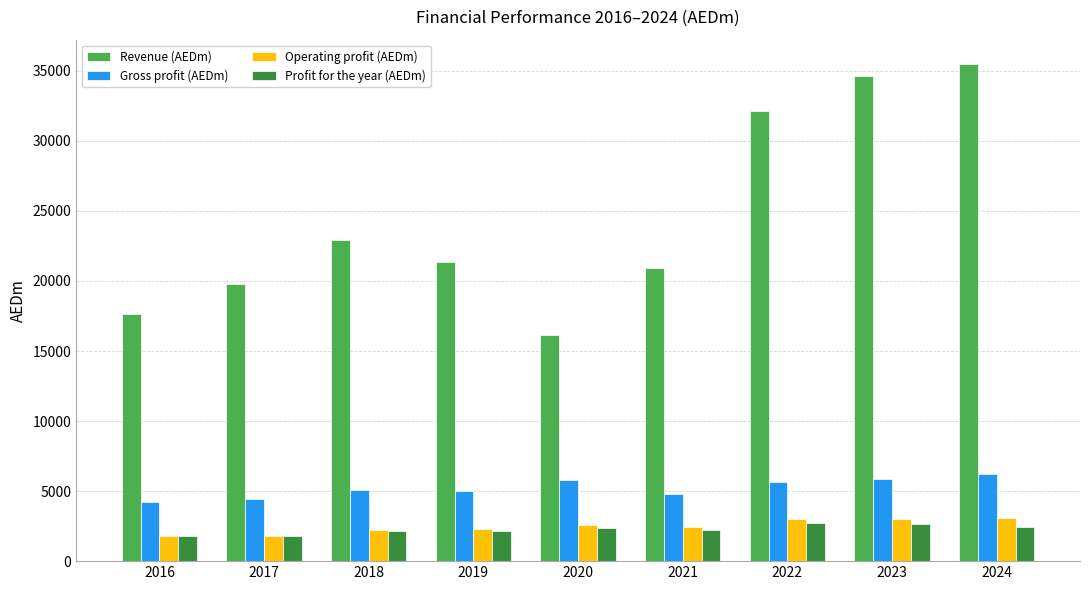

What is the difference between the highest and lowest values at 2016?

15891.6